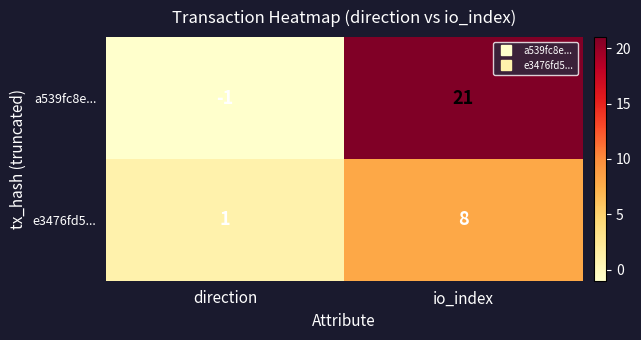

True or false: a539fc8e... has a value of 21 at io_index.

True